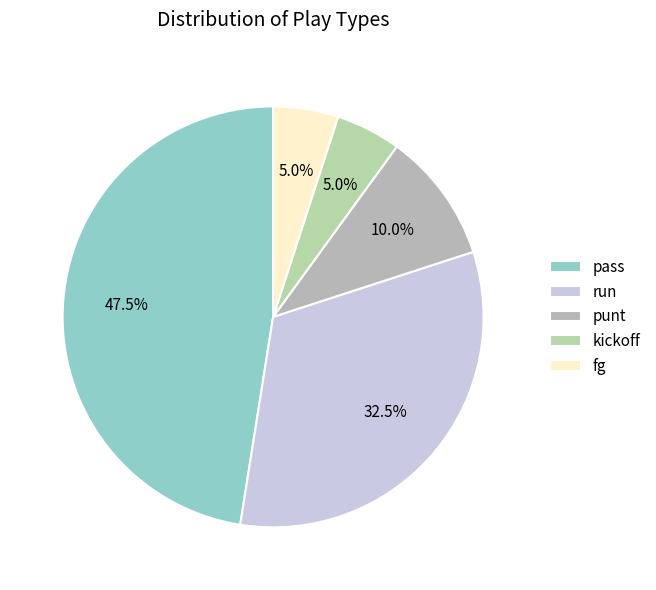

How many segments does this pie chart have?

5